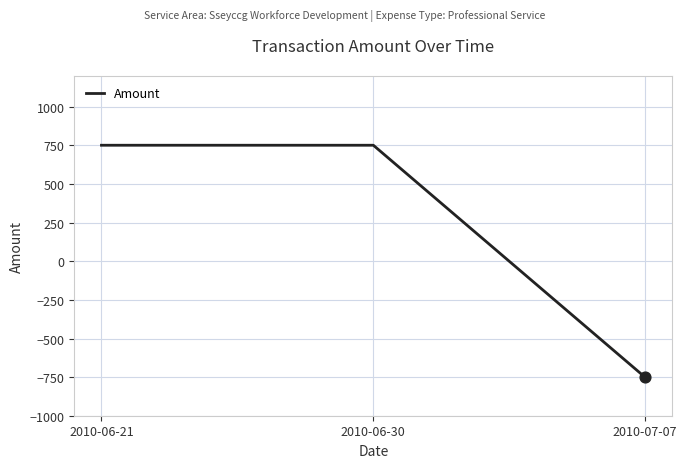

Which has a higher value, 2010-07-07 or 2010-06-21?

2010-06-21